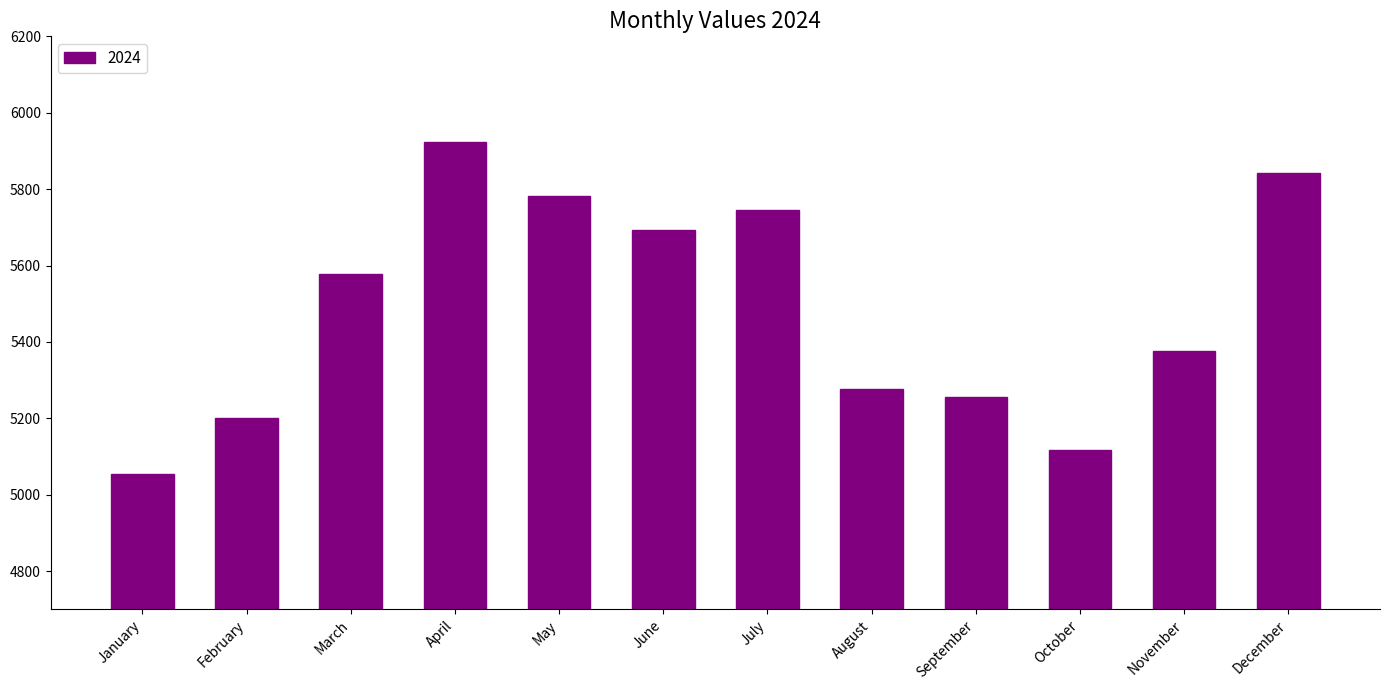

How many series are shown in this chart?

1